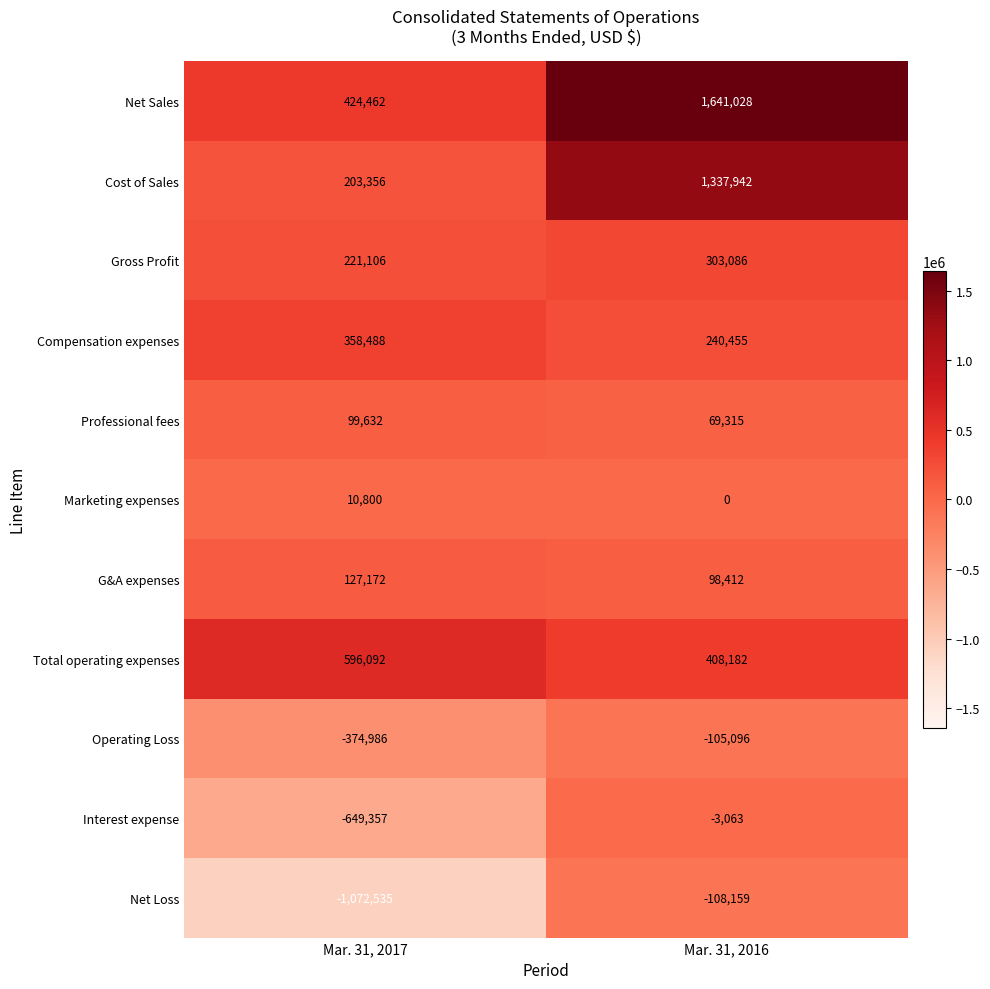

Reading right to left, extract all data points from this chart.

Net Sales: 1641028	424462
Cost of Sales: 1337942	203356
Gross Profit: 303086	221106
Compensation expenses: 240455	358488
Professional fees: 69315	99632
Marketing expenses: 0	10800
G&A expenses: 98412	127172
Total operating expenses: 408182	596092
Operating Loss: -105096	-374986
Interest expense: -3063	-649357
Net Loss: -108159	-1072535